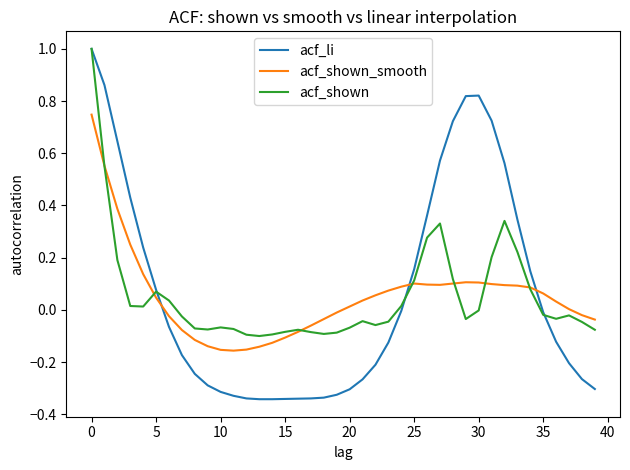

After their last crossing, which series has the higher values: acf_shown_smooth or acf_li?

acf_shown_smooth